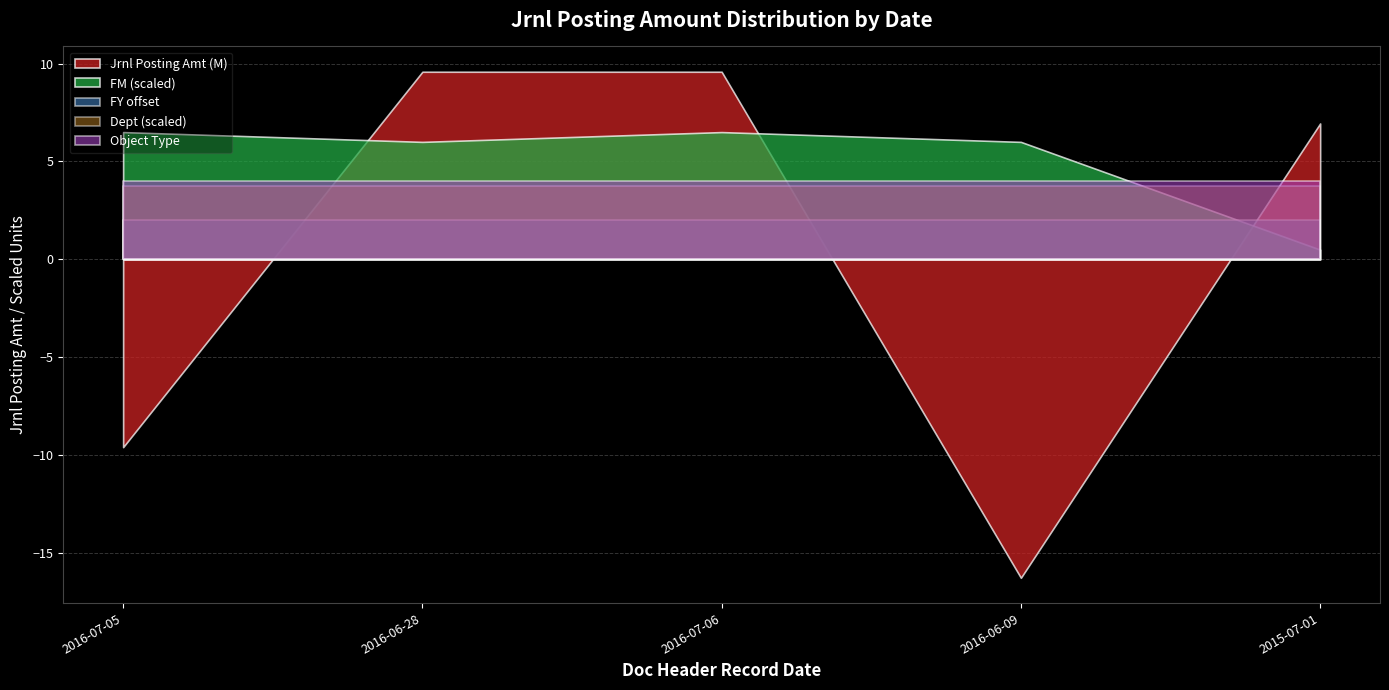

True or false: Object Type and FY intersect in this chart.

False